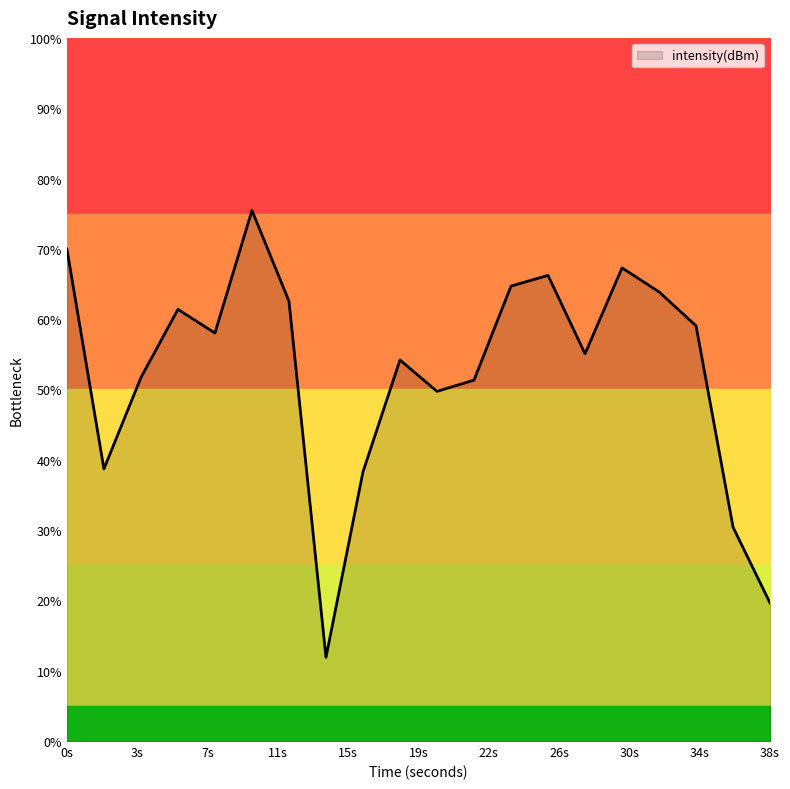

At which label is the value closest to 43?

2